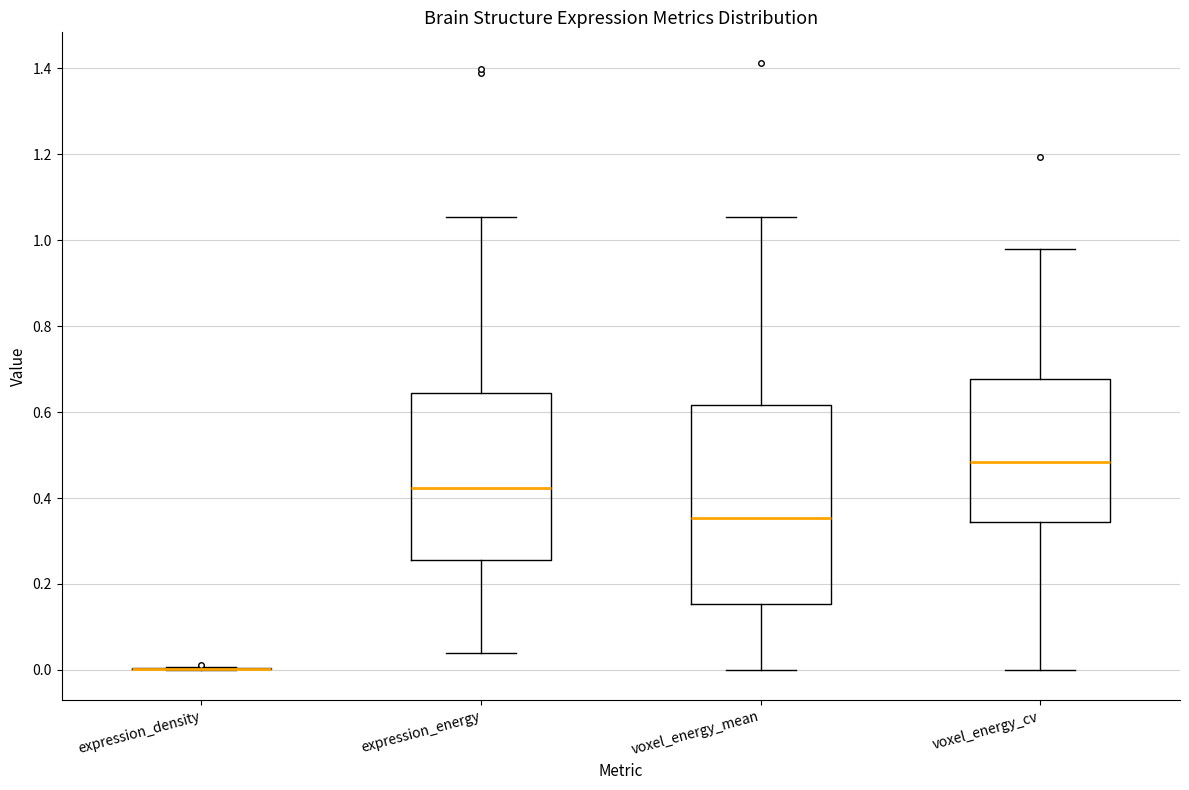

Where is the upper edge of the box for expression_energy on the y-axis? The values are not printed on the chart, so give them approximately, as read against the axis.

0.64